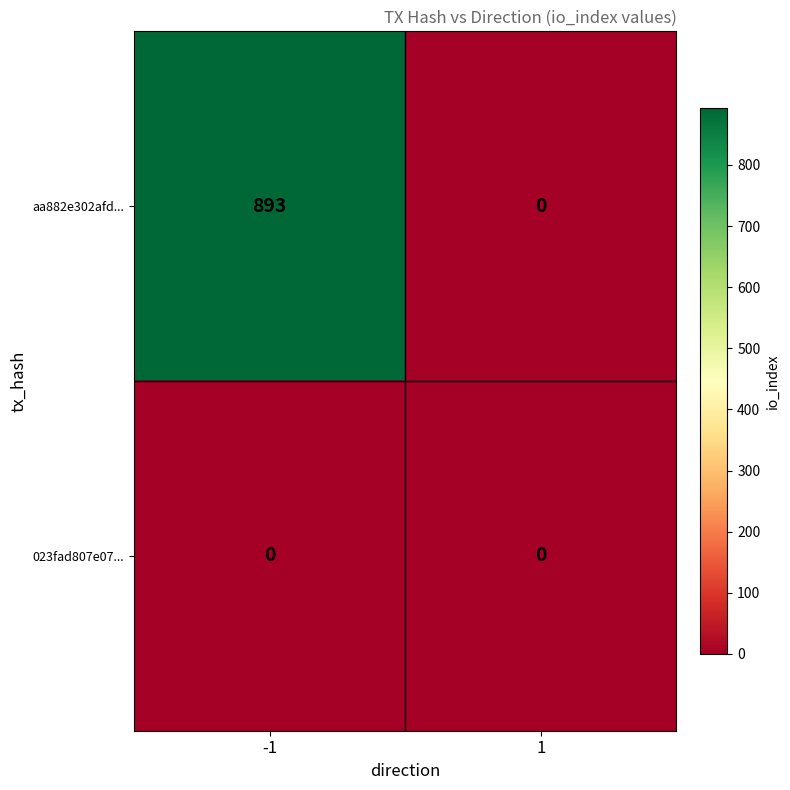

Reading left to right, what are all the values shown in this chart?

aa882e302afd...: -1=893	1=0
023fad807e07...: -1=0	1=0